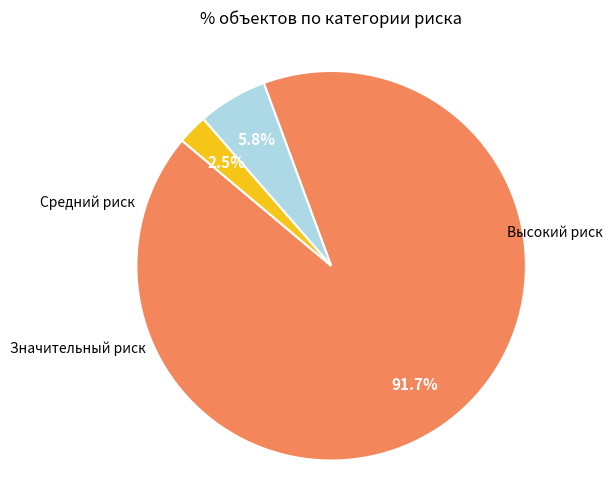

Does any single category account for the majority?

Yes